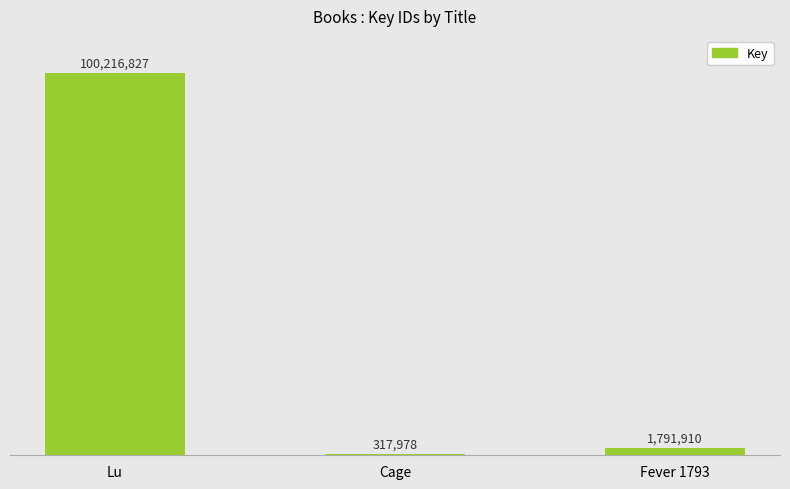

What is the sum of the values at Lu and Fever 1793?

102008737